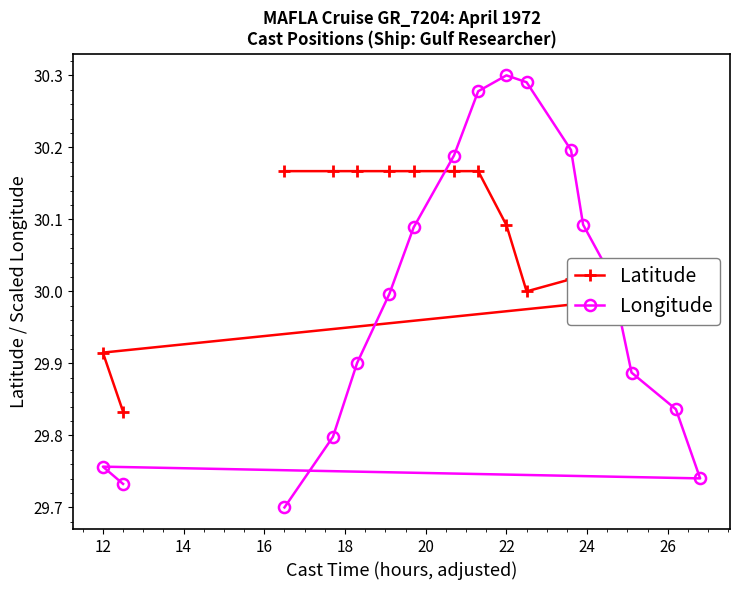

Which series has the widest spread of values?

Longitude